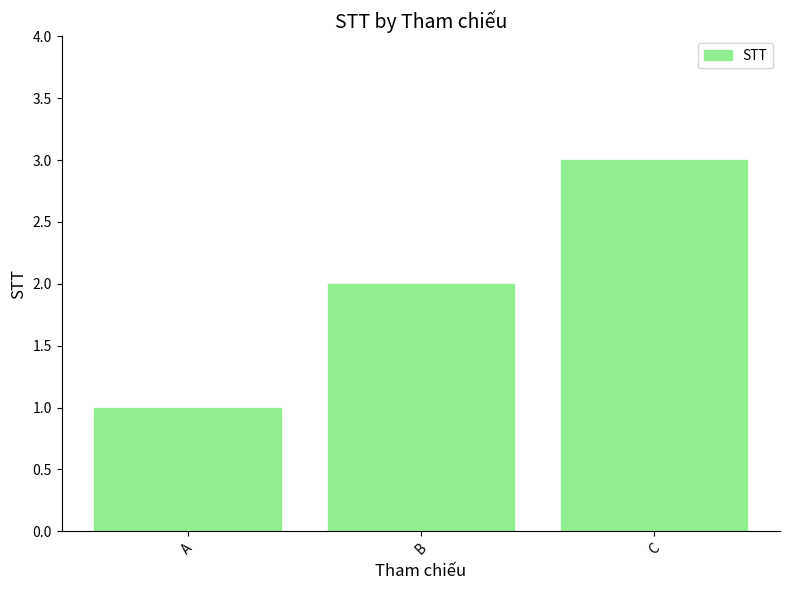

What is the sum of the values at B and A?

3